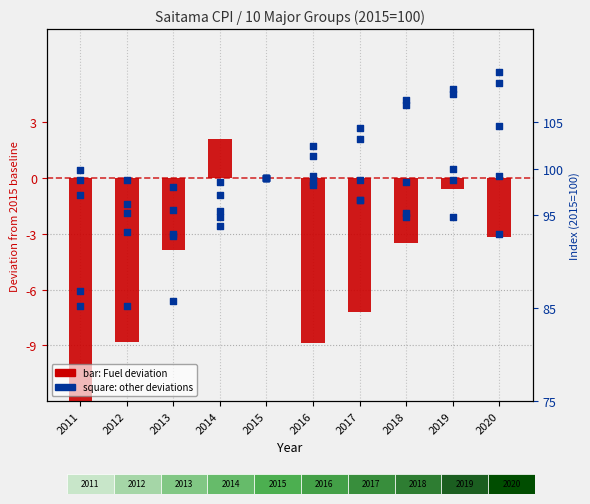

Which series has the largest Y range (max minus min)?

Fuel, light & water